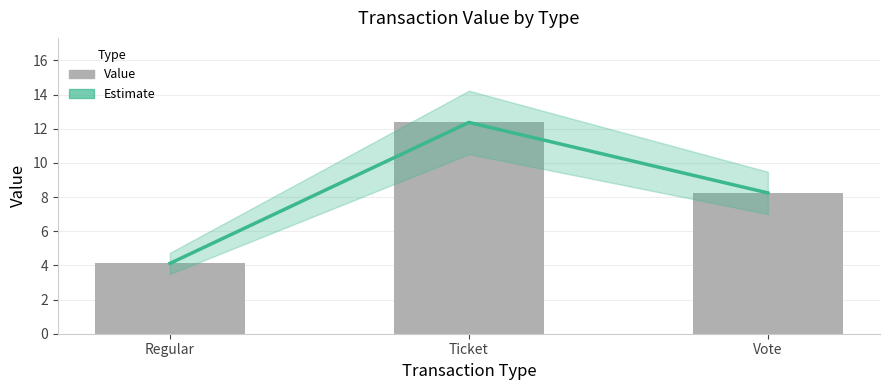

Does the chart contain stacked bars?

No